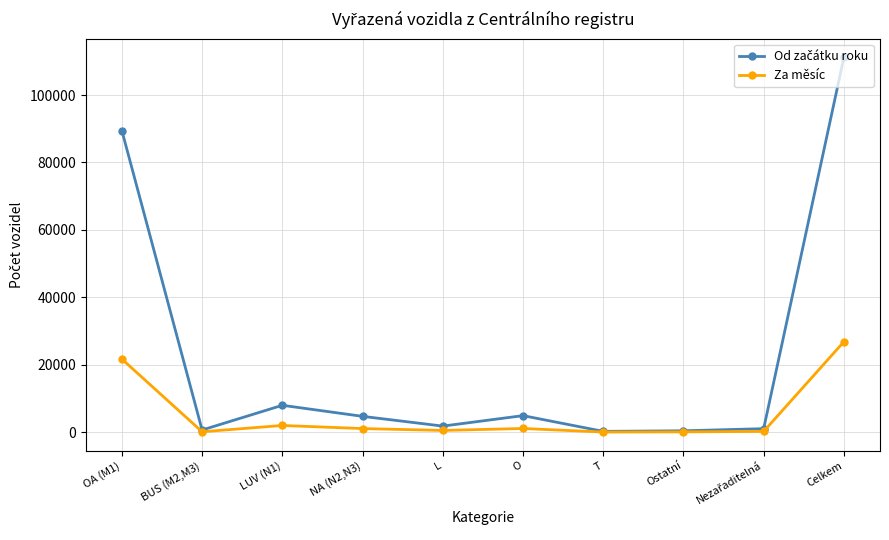

At how many categories does at least one series exceed 72574?

2